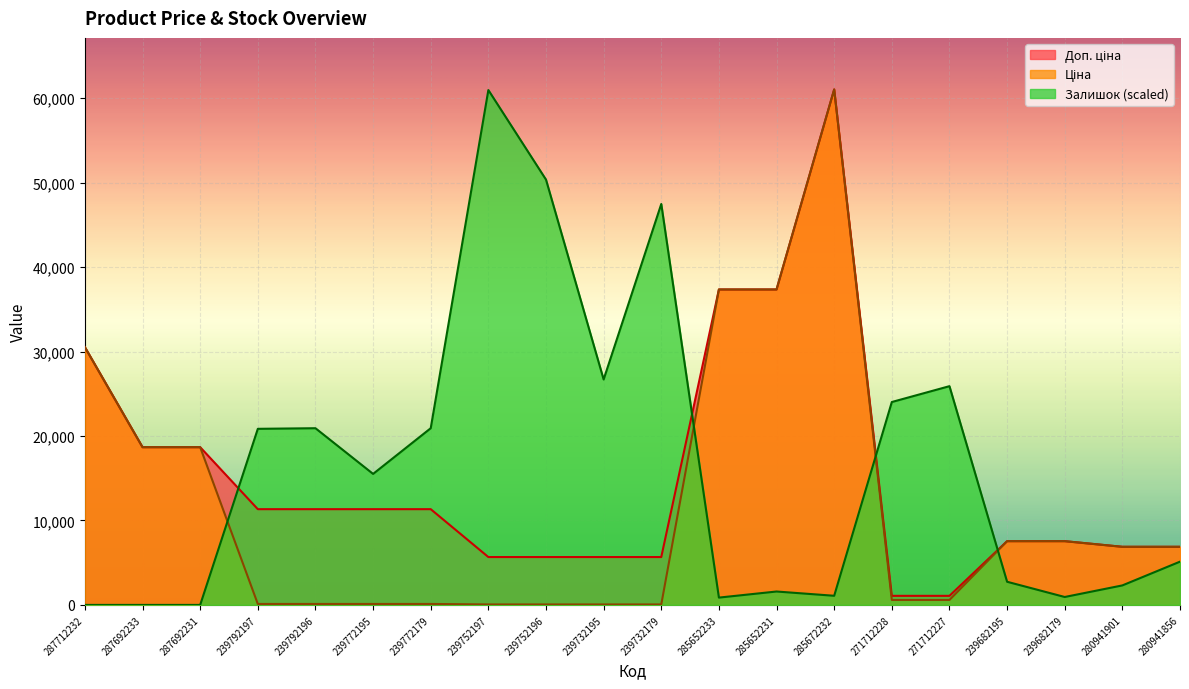

Reading right to left, list all the values displayed in this chart.

Ціна: 280941856=6879.5	280941901=6879.5	239682179=7545.9	239682195=7545.9	271712227=586.0	271712228=586.0	285672232=61024.7	285652231=37343.0	285652233=37343.0	239732179=56.7	239732195=56.7	239752196=56.7	239752197=56.7	239772179=113.3	239772195=113.3	239792196=113.3	239792197=113.3	287692231=18671.5	287692233=18671.5	287712232=30512.3
Доп. ціна: 280941856=6879.5	280941901=6879.5	239682179=7545.9	239682195=7545.9	271712227=1074.5	271712228=1074.5	285672232=61024.7	285652231=37343.0	285652233=37343.0	239732179=5667.0	239732195=5667.0	239752196=5667.0	239752197=5667.0	239772179=11334.0	239772195=11334.0	239792196=11334.0	239792197=11334.0	287692231=18671.5	287692233=18671.5	287712232=30512.3
Залишок: 280941856=5121.5	280941901=2308.3	239682179=937.7	239682195=2741.1	271712227=25895.8	271712228=24020.4	285672232=1082.0	285652231=1586.9	285652233=865.6	239732179=47463.7	239732195=26689.3	239752196=50349.0	239752197=60952.6	239772179=20918.6	239772195=15508.6	239792196=20918.6	239792197=20846.5	287692231=0.0	287692233=0.0	287712232=0.0